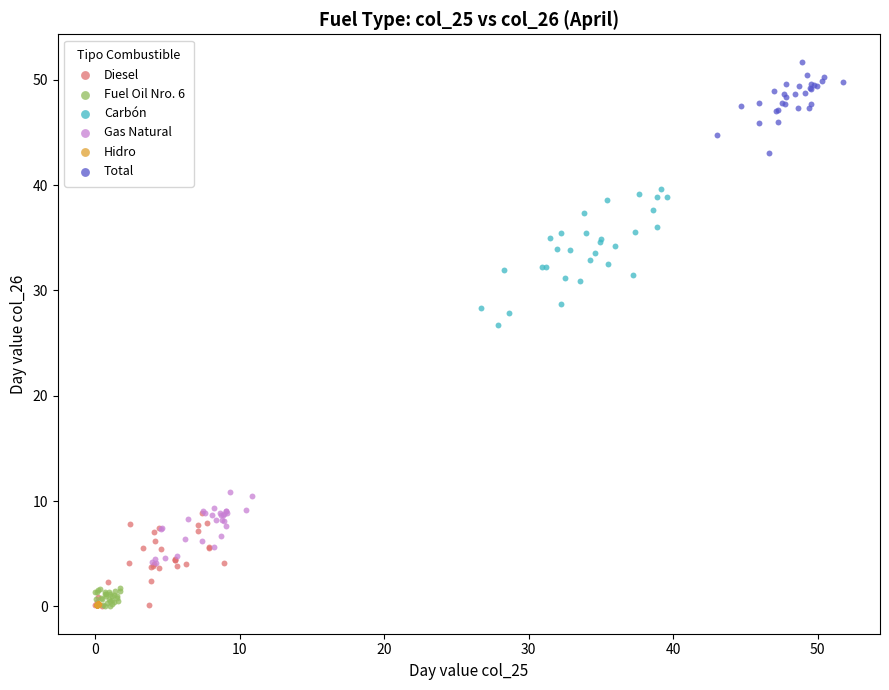

Which series has the largest Y range (max minus min)?

Carbón